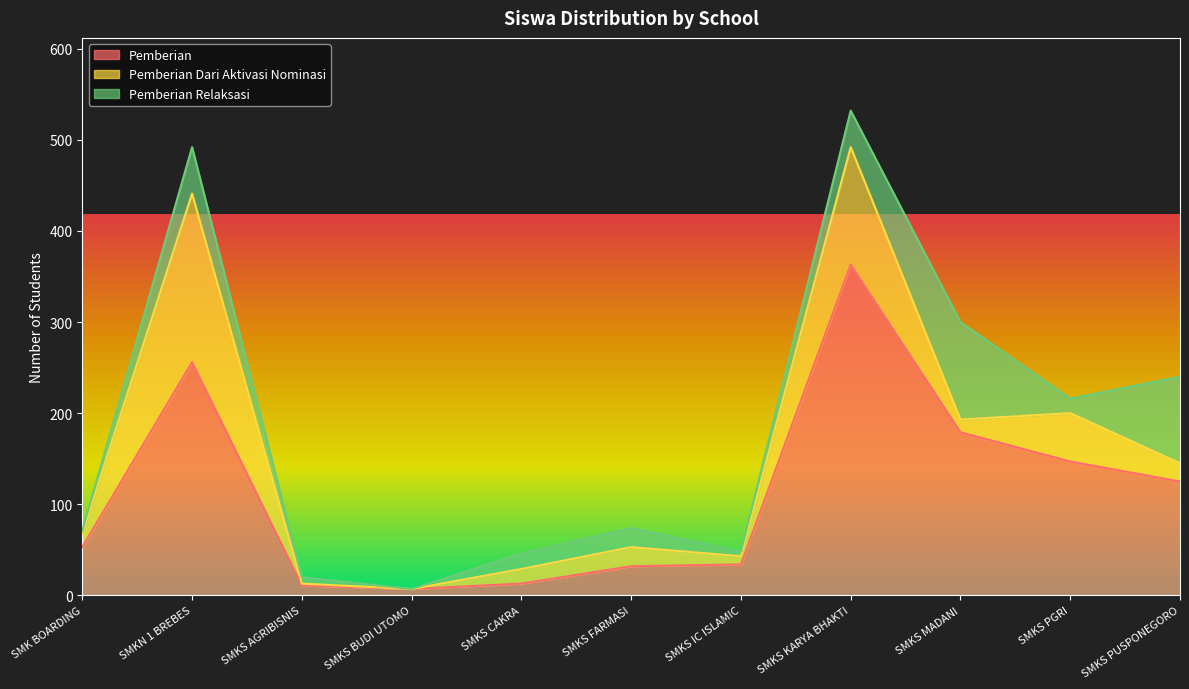

What is the greatest value displayed?

363